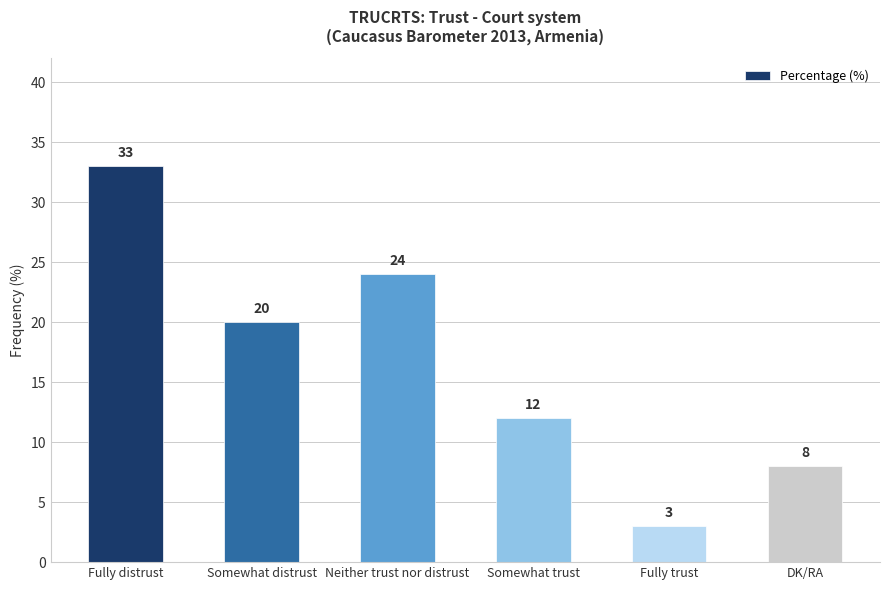

Reading left to right, list all the values displayed in this chart.

Fully distrust=33	Somewhat distrust=20	Neither trust nor distrust=24	Somewhat trust=12	Fully trust=3	DK/RA=8